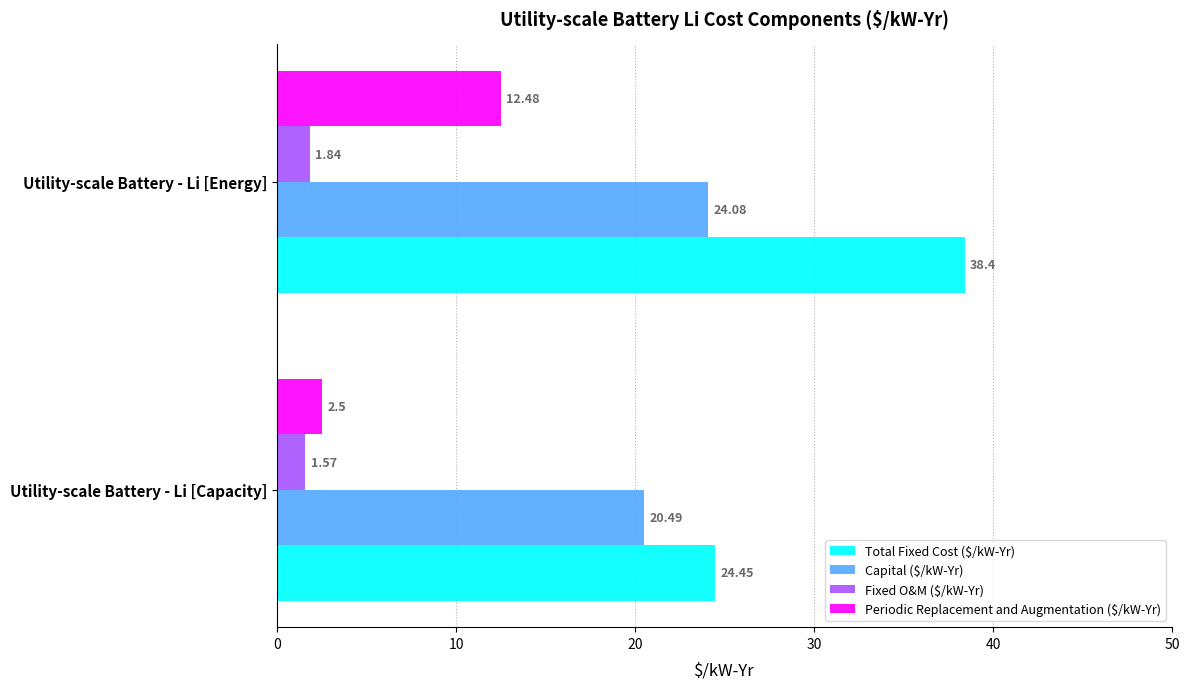

At which label does Total Fixed Cost ($/kW-Yr) reach its minimum?

Utility-scale Battery - Li [Capacity]